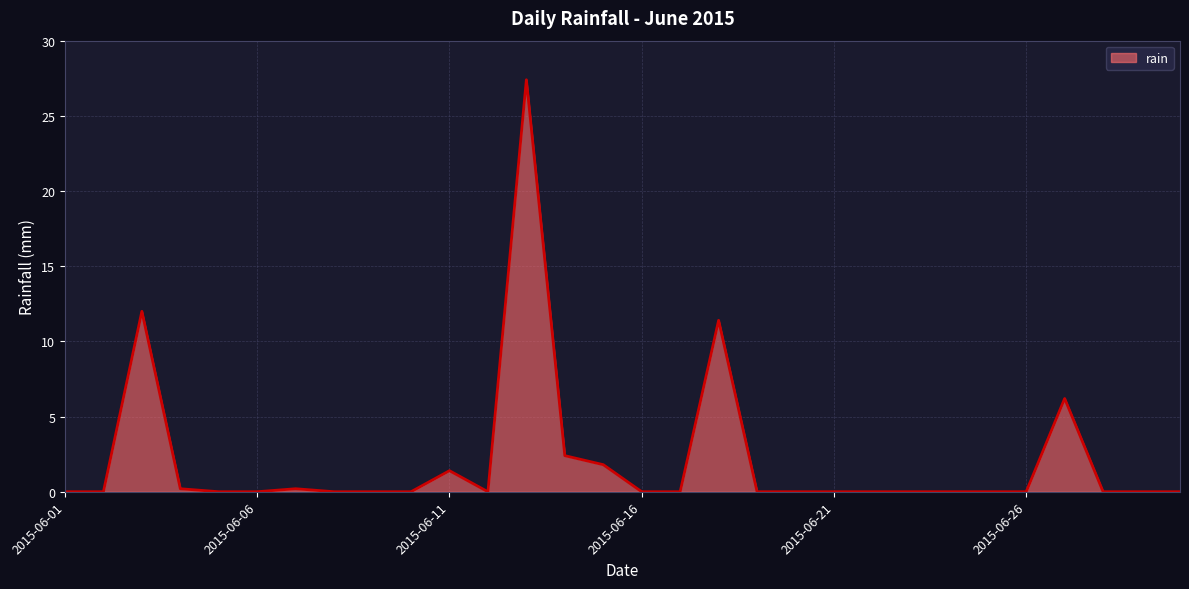

What is the average value?

2.1